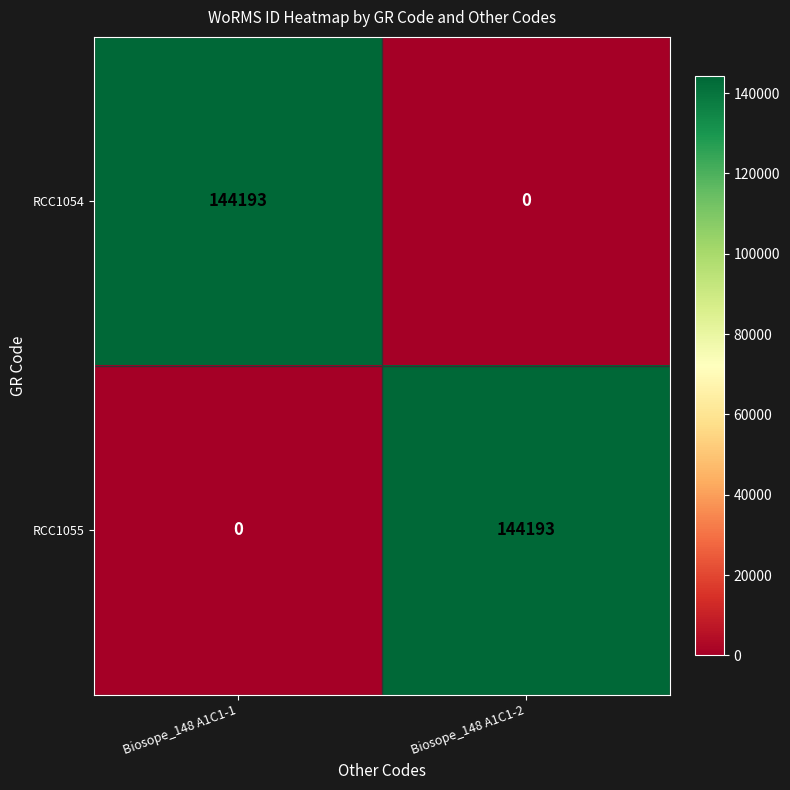

Reading right to left, extract all data points from this chart.

RCC1054: 0	144193
RCC1055: 144193	0